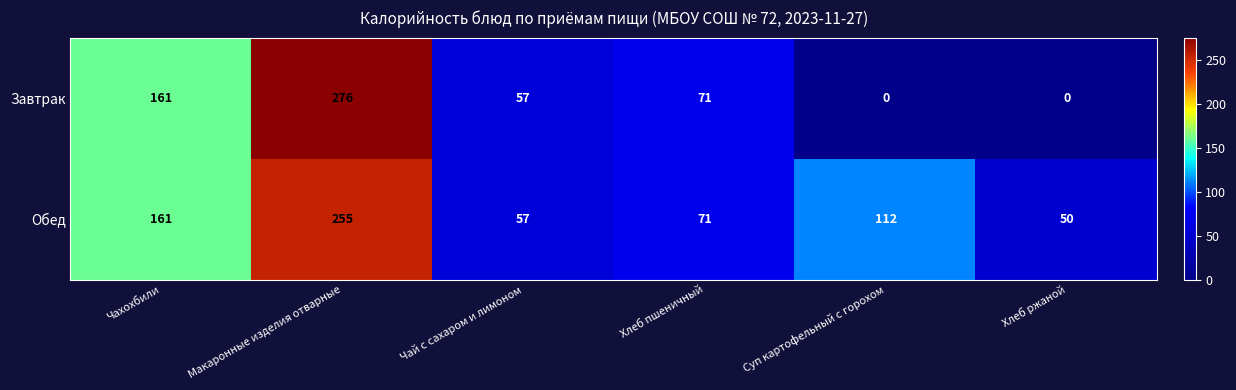

What is the difference between the highest and lowest values at Макаронные изделия отварные?

21